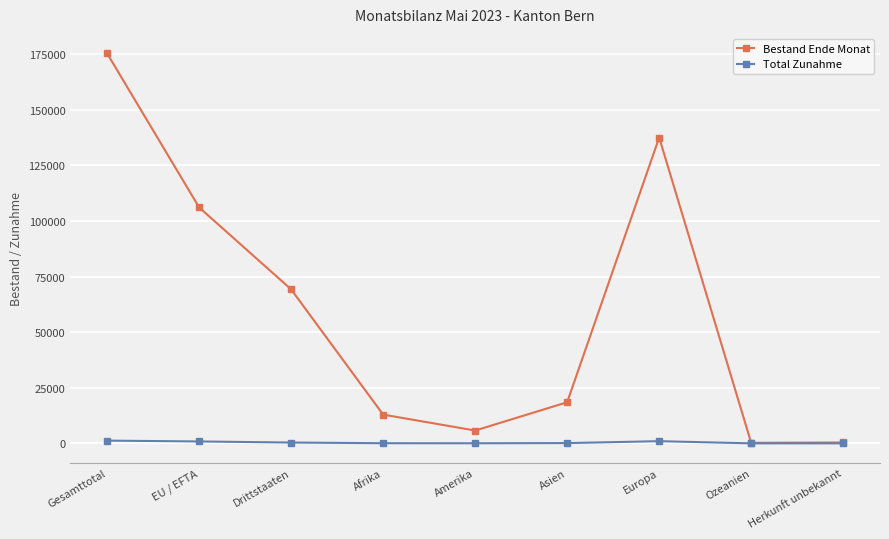

Is the value of Total Zunahme at Amerika greater than the value of Bestand Ende Monat at Europa?

No